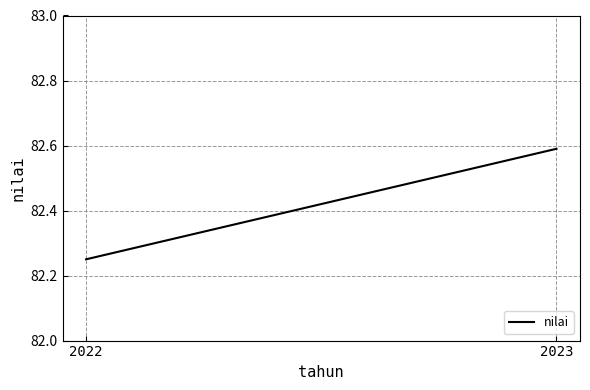

Reading left to right, list all the values displayed in this chart.

82.2	82.6